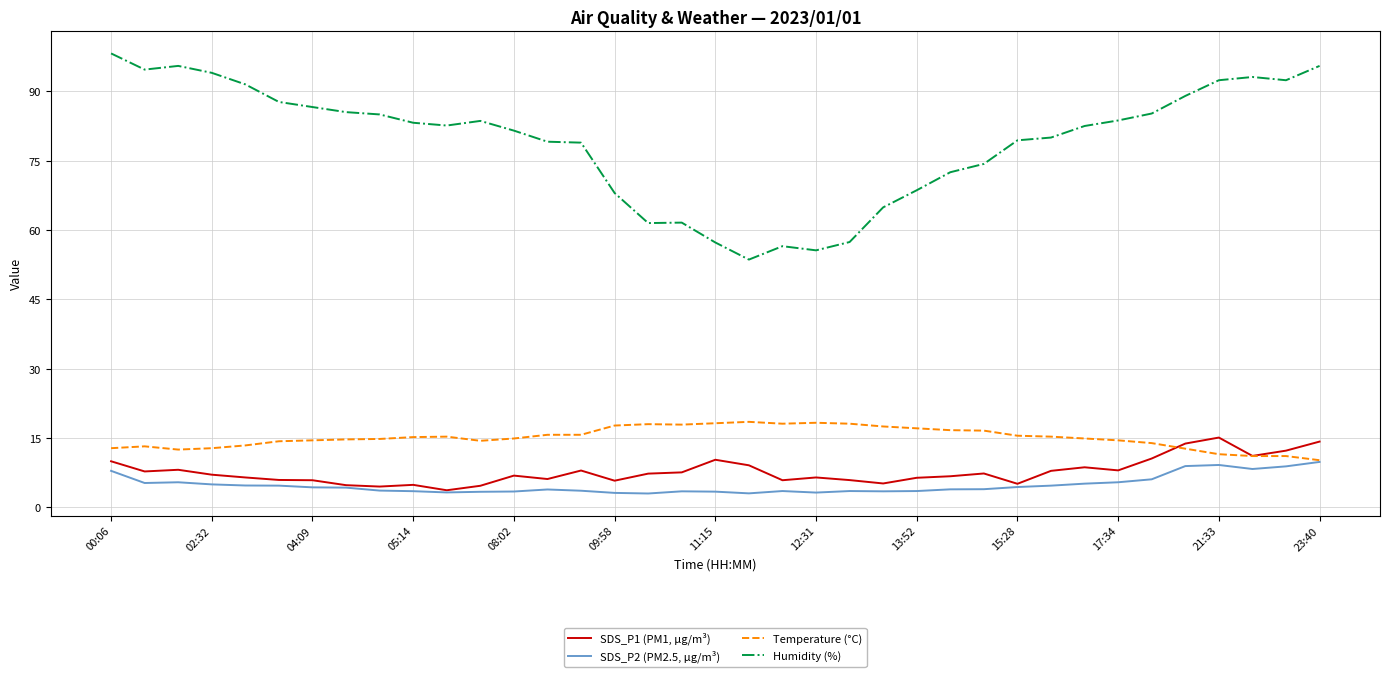

True or false: Humidity (%) and SDS_P2 (PM2.5, µg/m³) intersect in this chart.

False